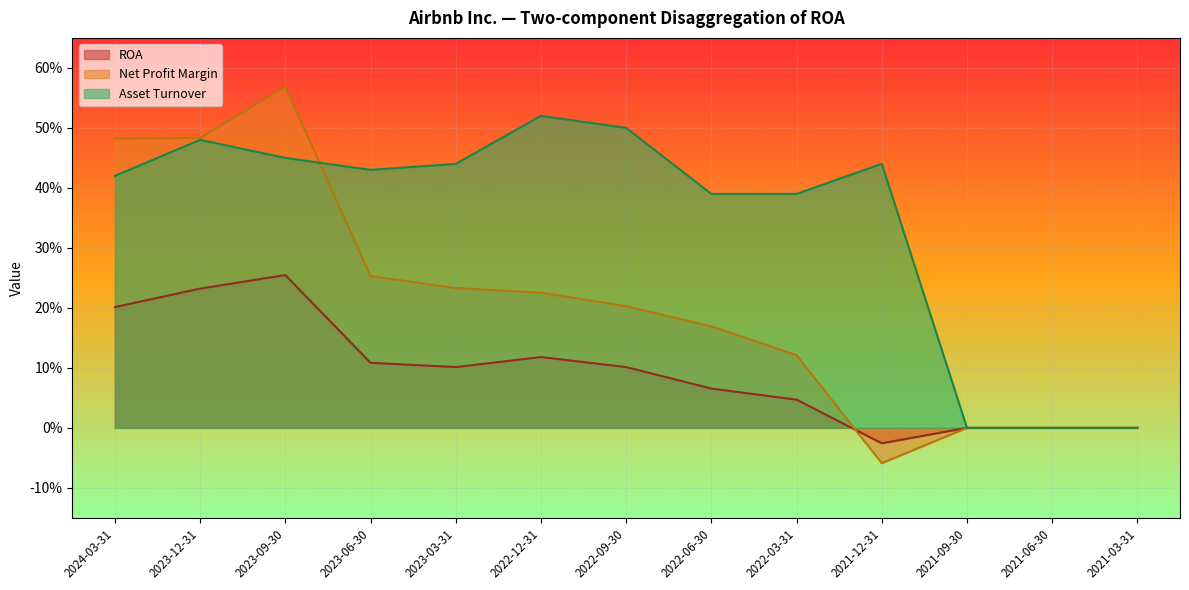

What are all the series names shown in the legend?

ROA, Net Profit Margin, Asset Turnover